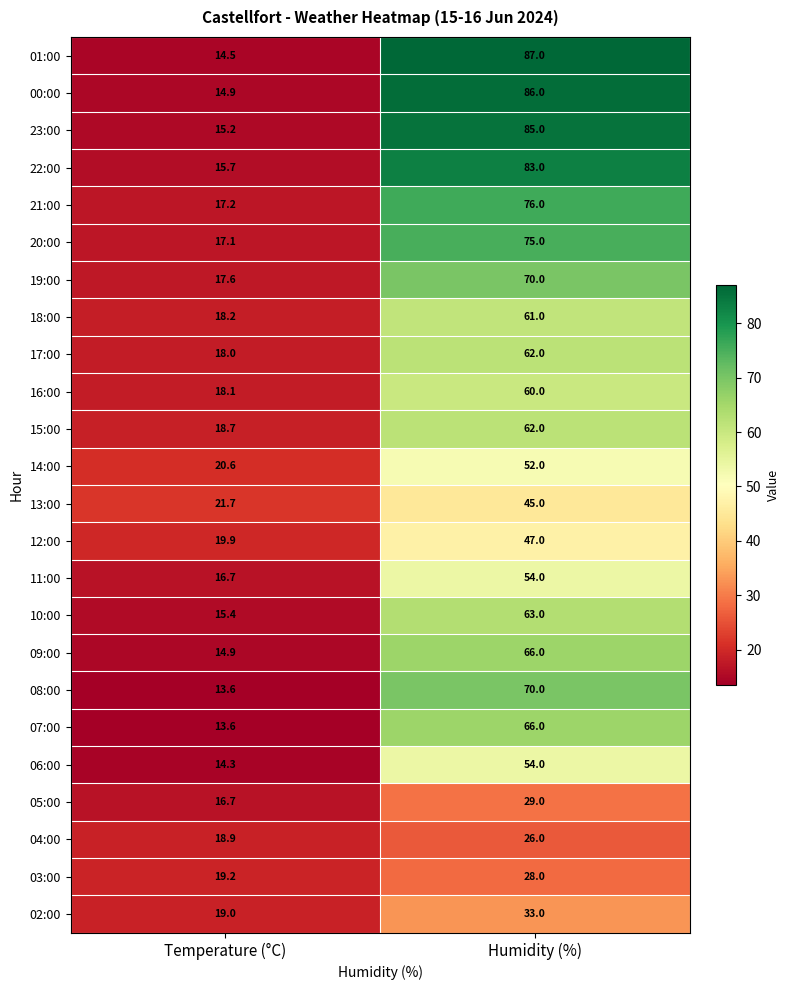

Between Temperature (°C) and Humidity (%), which series saw the biggest shift?

01:00